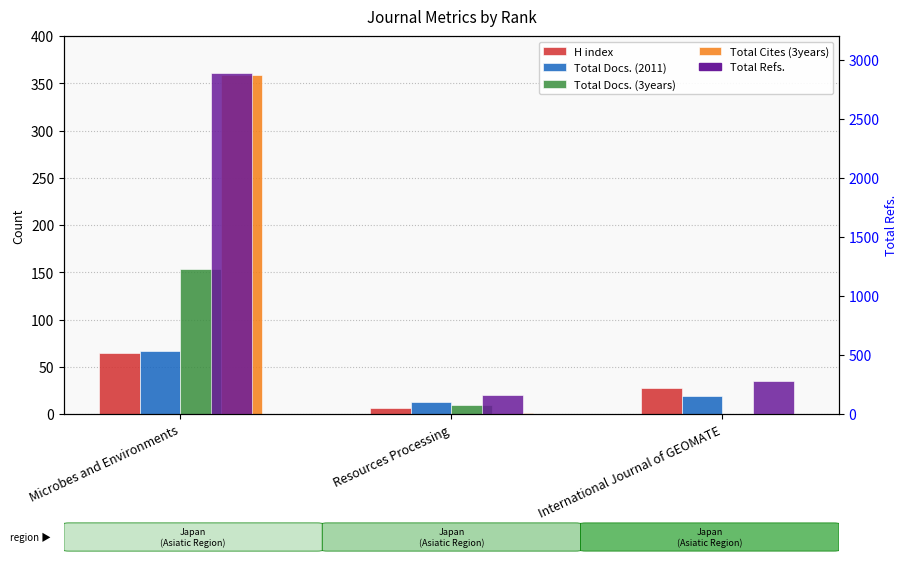

What is the value of the Total Refs. bar at the 2nd from the left?

163